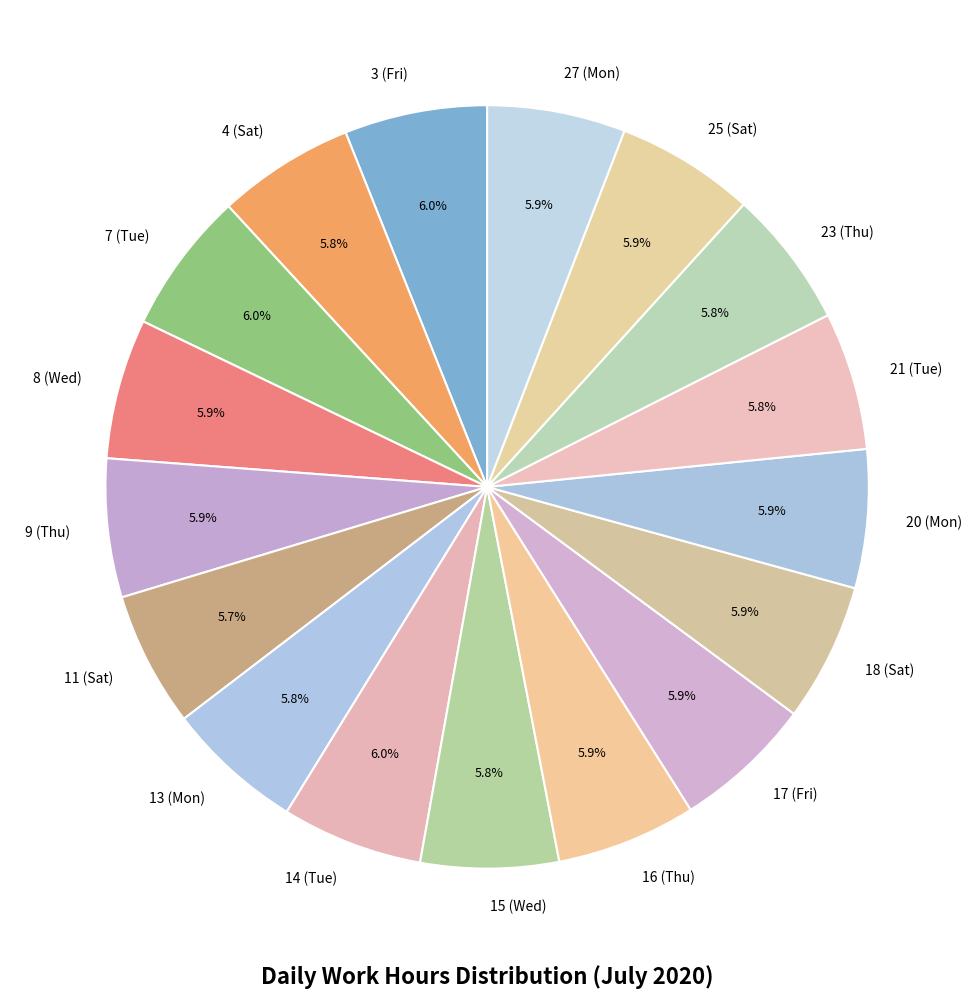

Approximately how many times larger is the value at 17 (Fri) compared to 8 (Wed)?

1.0